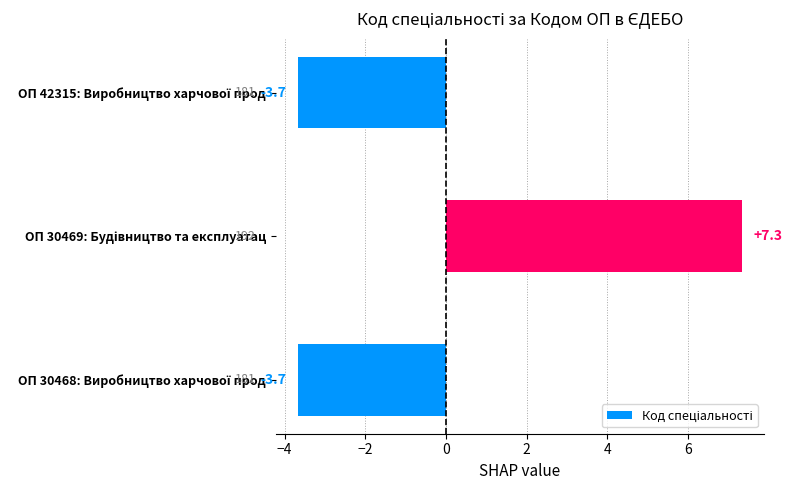

Does the chart contain stacked bars?

No